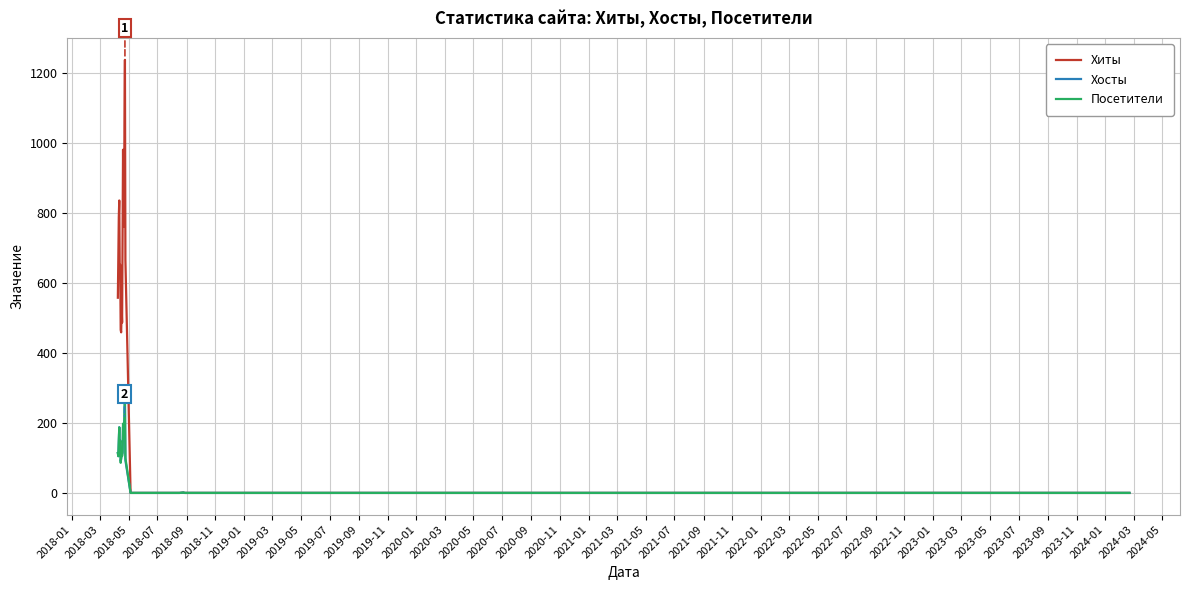

What is the difference between the maximum and minimum values in the Хосты series?

257